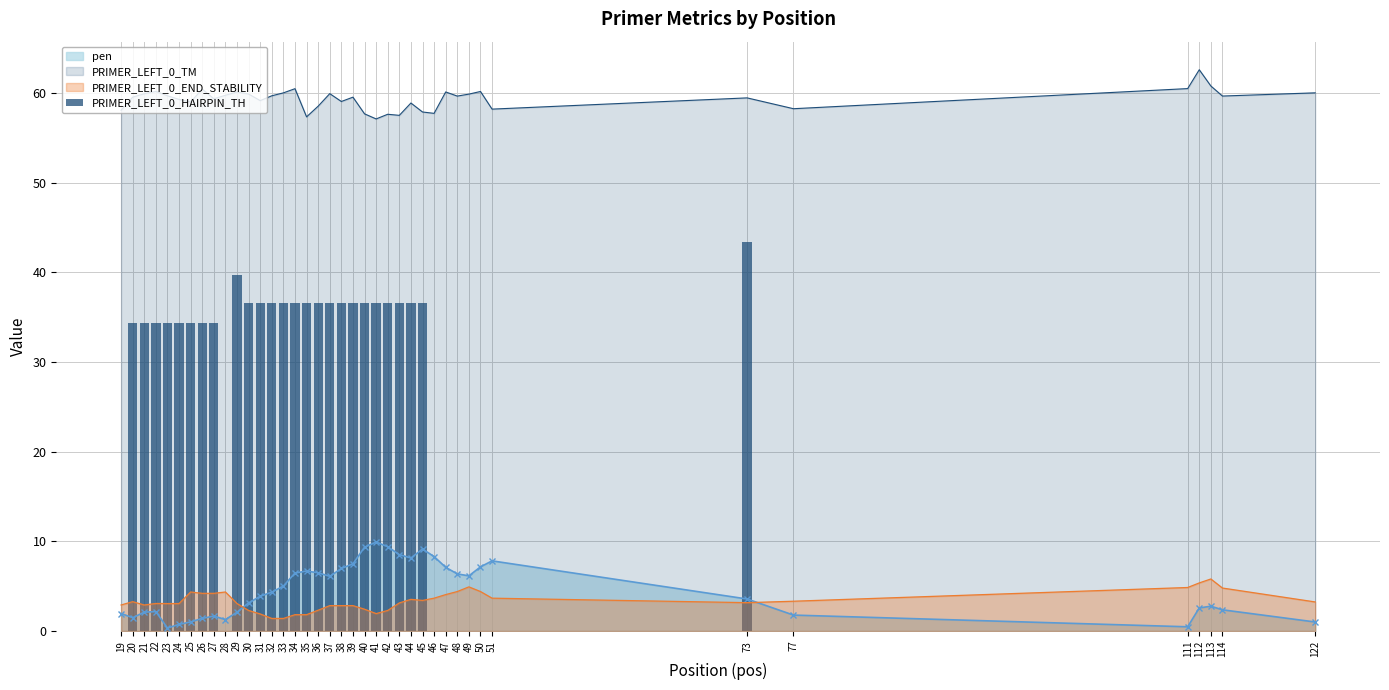

Are the bars grouped side by side (vs. stacked)?

No